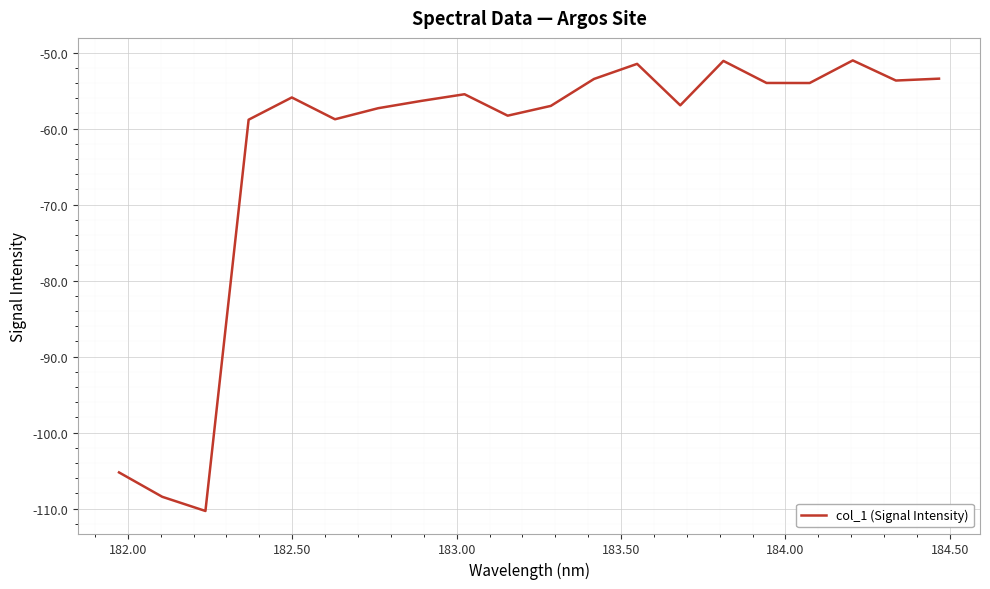

What is the maximum value shown in the chart?

-51.0